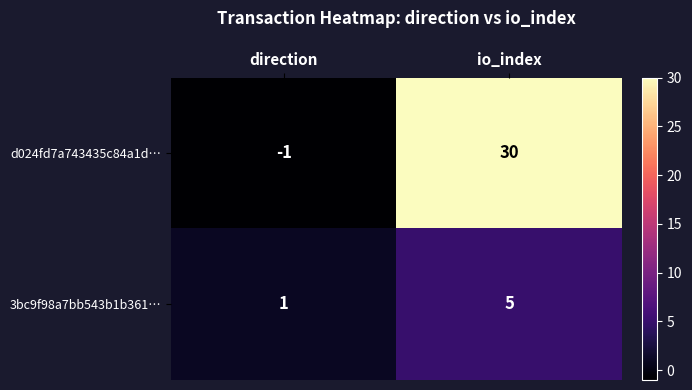

Rank the series at io_index from highest to lowest value.

d024fd7a743435c84a1d…, 3bc9f98a7bb543b1b361…